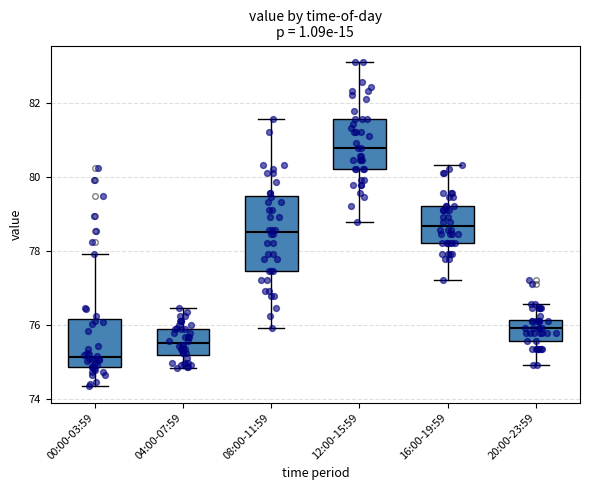

Reading left to right, transcribe this box plot: for each box, give where its median line is, the range the box spans, and where its two whiskers end, as read against the y-axis. The values are not printed on the chart, so give them approximately, as read against the axis.

00:00-03:59: median 75.2, box 74.8 to 76.2, whiskers 74.4 to 78.0
04:00-07:59: median 75.6, box 75.2 to 75.8, whiskers 74.8 to 76.4
08:00-11:59: median 78.6, box 77.4 to 79.4, whiskers 76.0 to 81.6
12:00-15:59: median 80.8, box 80.2 to 81.6, whiskers 78.8 to 83.2
16:00-19:59: median 78.6, box 78.2 to 79.2, whiskers 77.2 to 80.4
20:00-23:59: median 76.0, box 75.6 to 76.2, whiskers 75.0 to 76.6